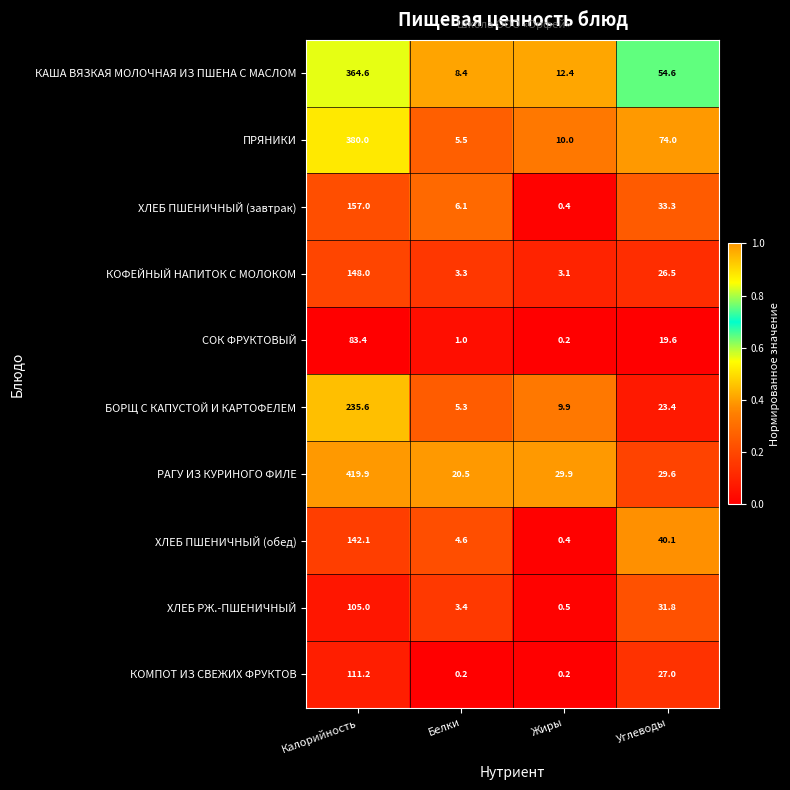

What is the average value of the ПРЯНИКИ series?

117.4